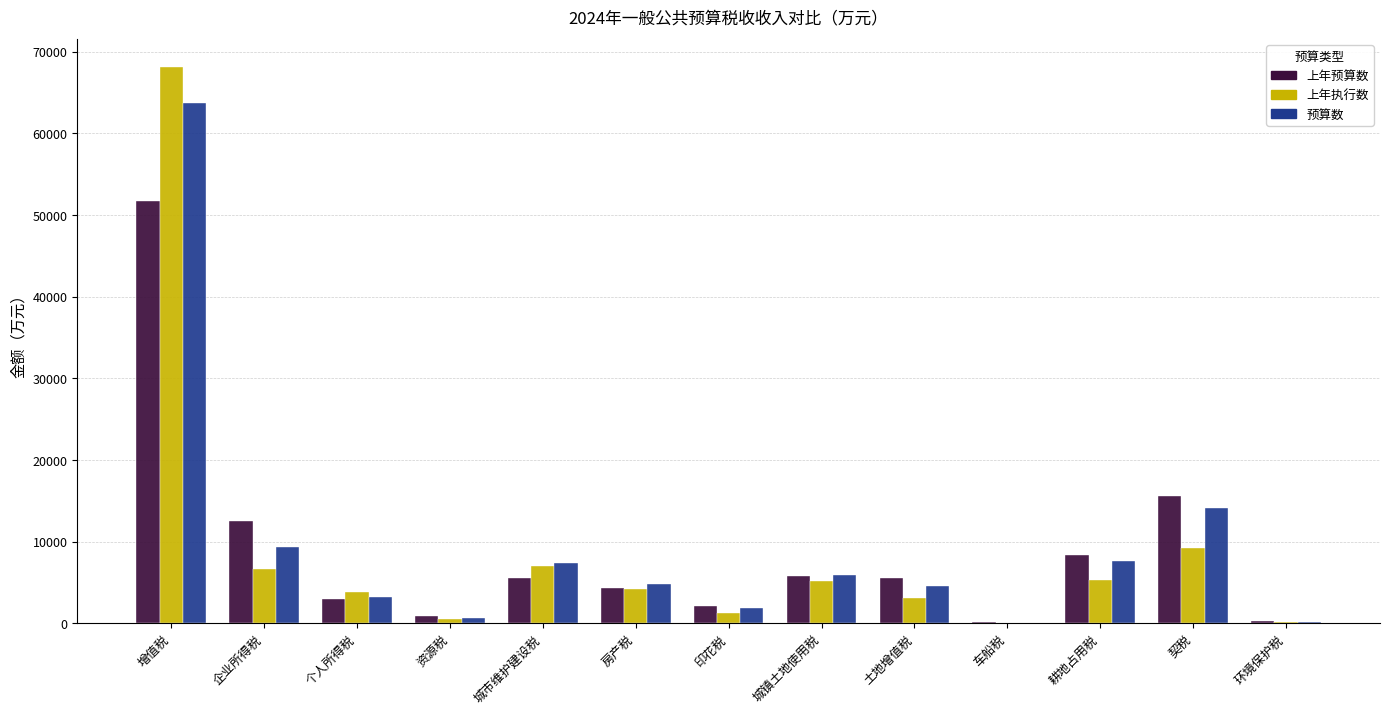

What is the total value across all series at 房产税?

13252